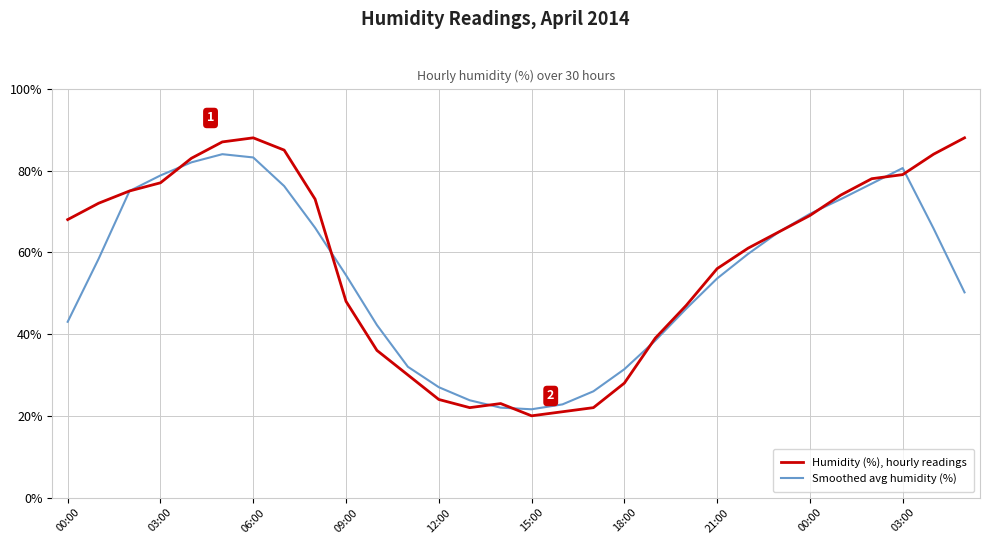

Rank the series by their maximum value, from highest to lowest.

Humidity (%), hourly readings, Smoothed avg humidity (%)